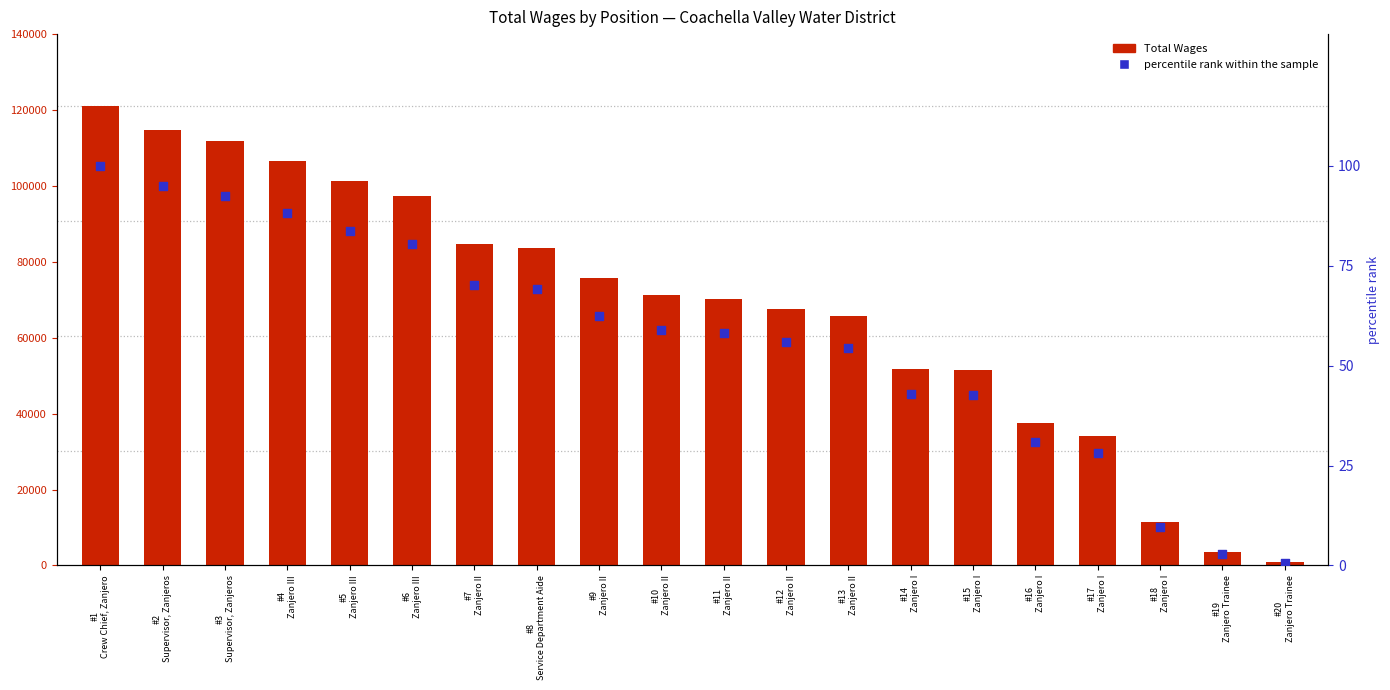

Is the value of percentile rank within the sample at #9
Zanjero II greater than the value of Total Wages at #6
Zanjero III?

No